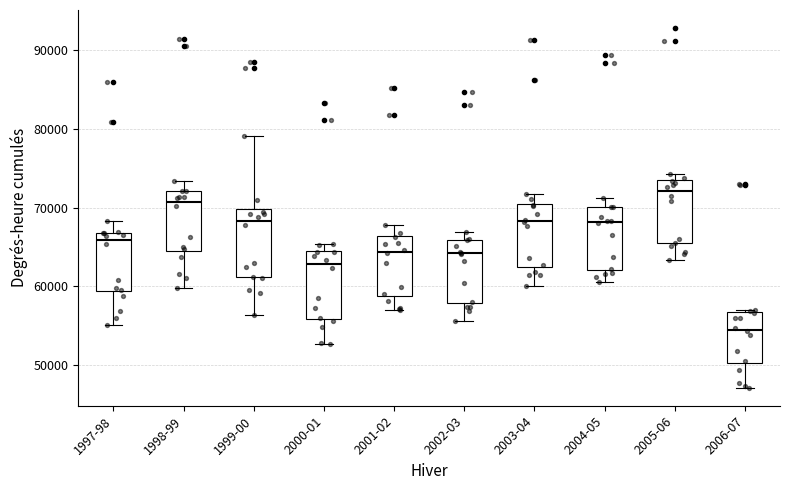

Reading left to right, read every box against the y-axis: the position of its median line, the range the box covers, and the ends of its whiskers. The values are not printed on the chart, so give them approximately, as read against the axis.

1997-98: median 66000, box 59000 to 67000, whiskers 55000 to 68000
1998-99: median 71000, box 64000 to 72000, whiskers 60000 to 73000
1999-00: median 68000, box 61000 to 70000, whiskers 56000 to 79000
2000-01: median 63000, box 56000 to 65000, whiskers 53000 to 65000 (just above the box's upper edge)
2001-02: median 64000, box 59000 to 66000, whiskers 57000 to 68000
2002-03: median 64000, box 58000 to 66000, whiskers 56000 to 67000
2003-04: median 68000, box 62000 to 70000, whiskers 60000 to 72000
2004-05: median 68000, box 62000 to 70000, whiskers 61000 to 71000
2005-06: median 72000, box 65000 to 73000, whiskers 63000 to 74000
2006-07: median 55000, box 50000 to 57000, whiskers 47000 to 57000 (just above the box's upper edge)